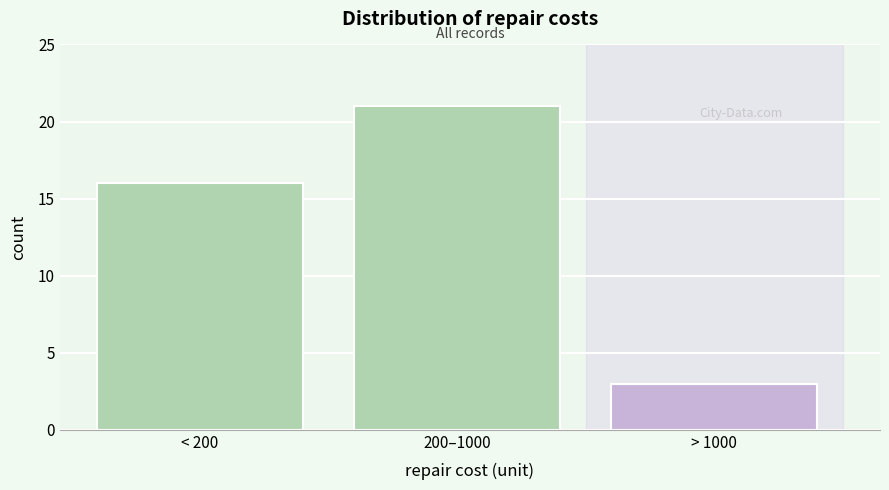

Reading right to left, list all the values displayed in this chart.

3	21	16